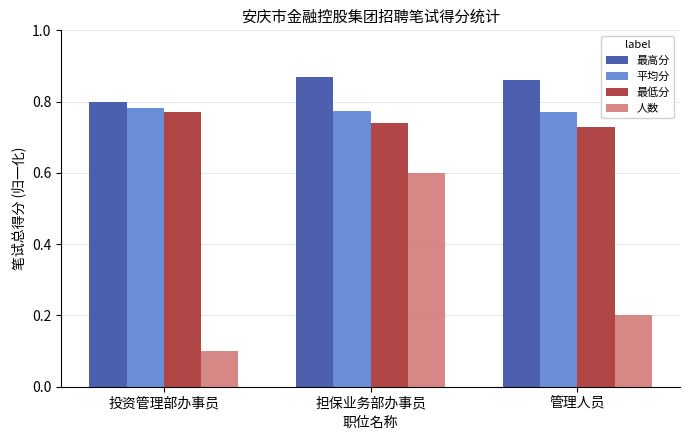

Does the chart contain any negative values?

No